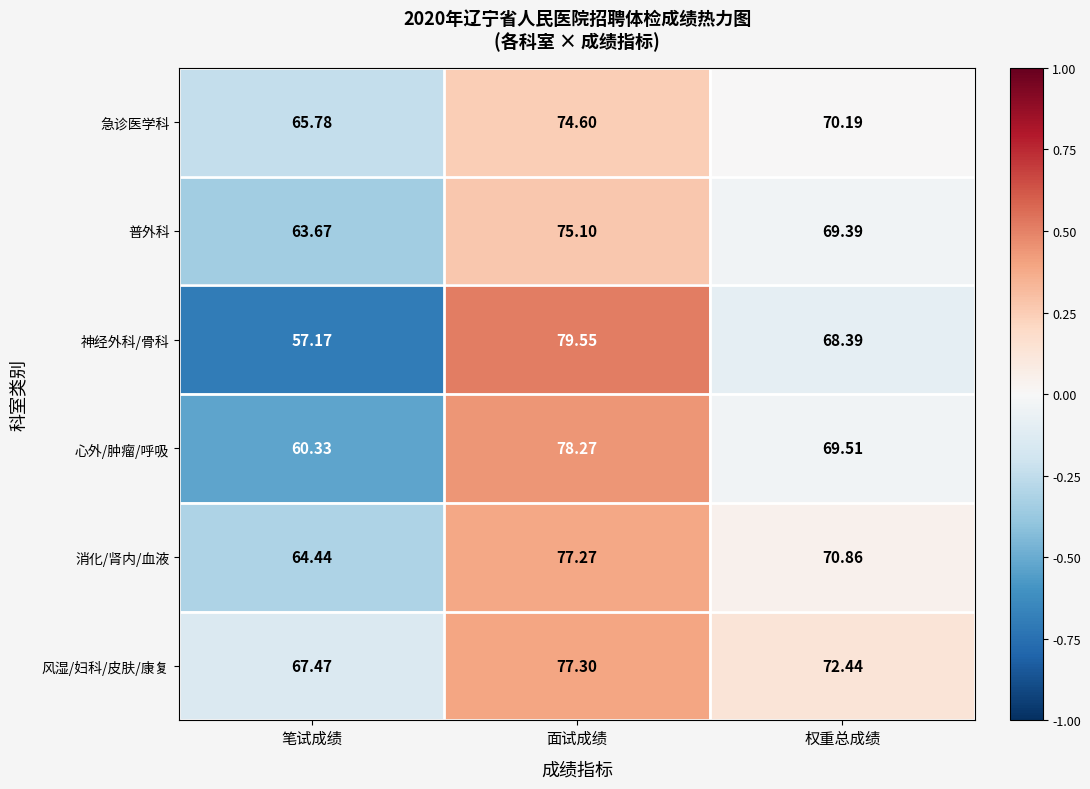

How many series are shown in this chart?

6